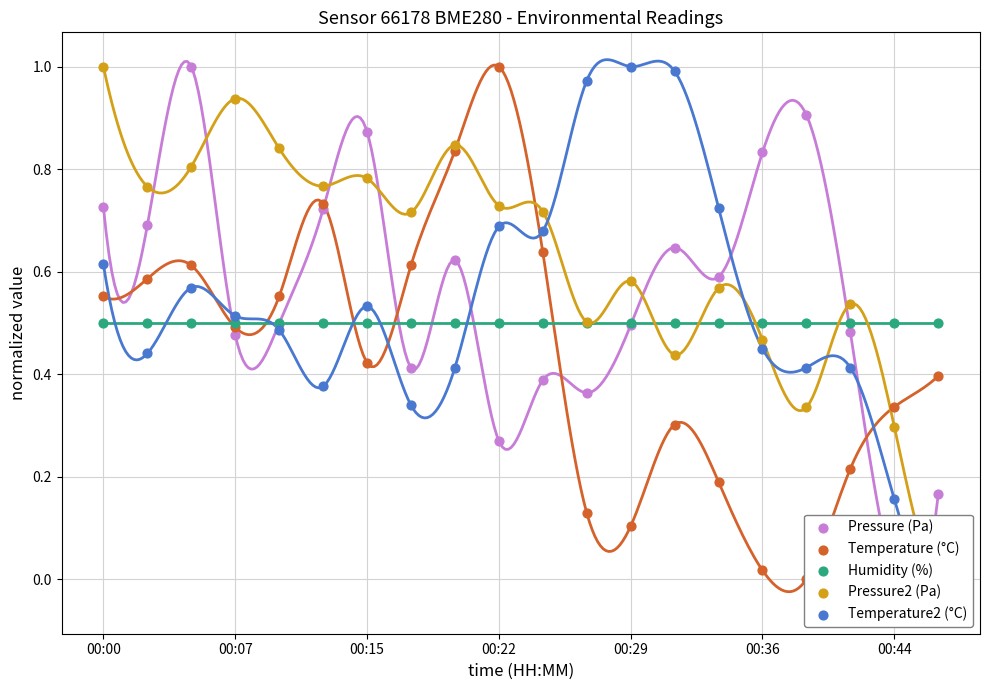

What are all the series names shown in the legend?

Pressure (Pa), Temperature (°C), Humidity (%), Pressure2 (Pa), Temperature2 (°C)